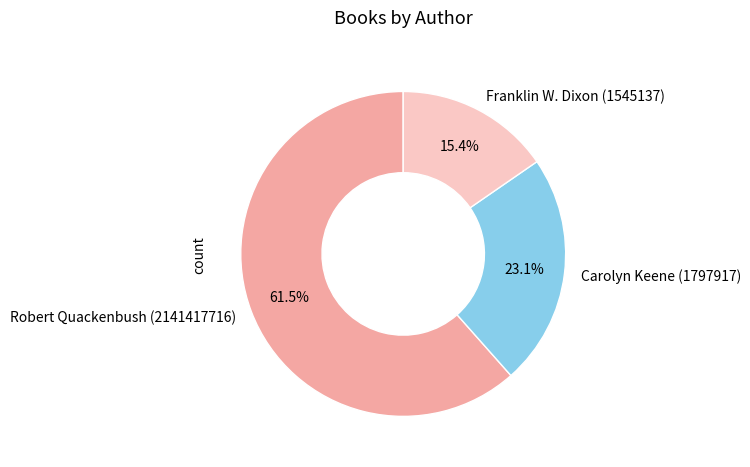

Which category accounts for the majority?

Robert Quackenbush (2141417716)